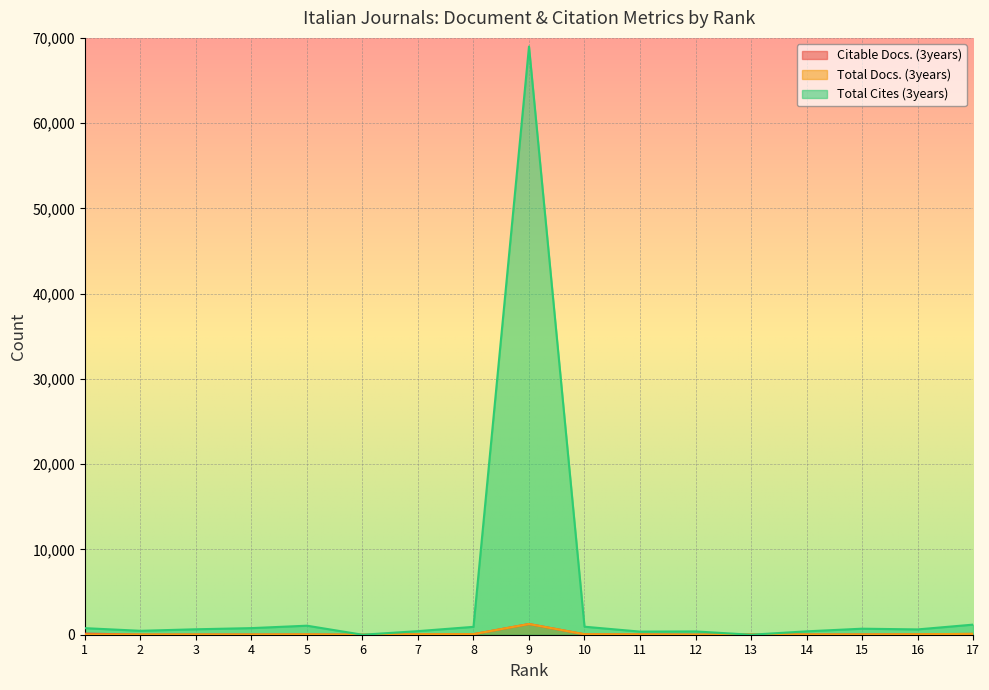

How many times do Citable Docs. (3years) and Total Docs. (3years) cross each other?

3